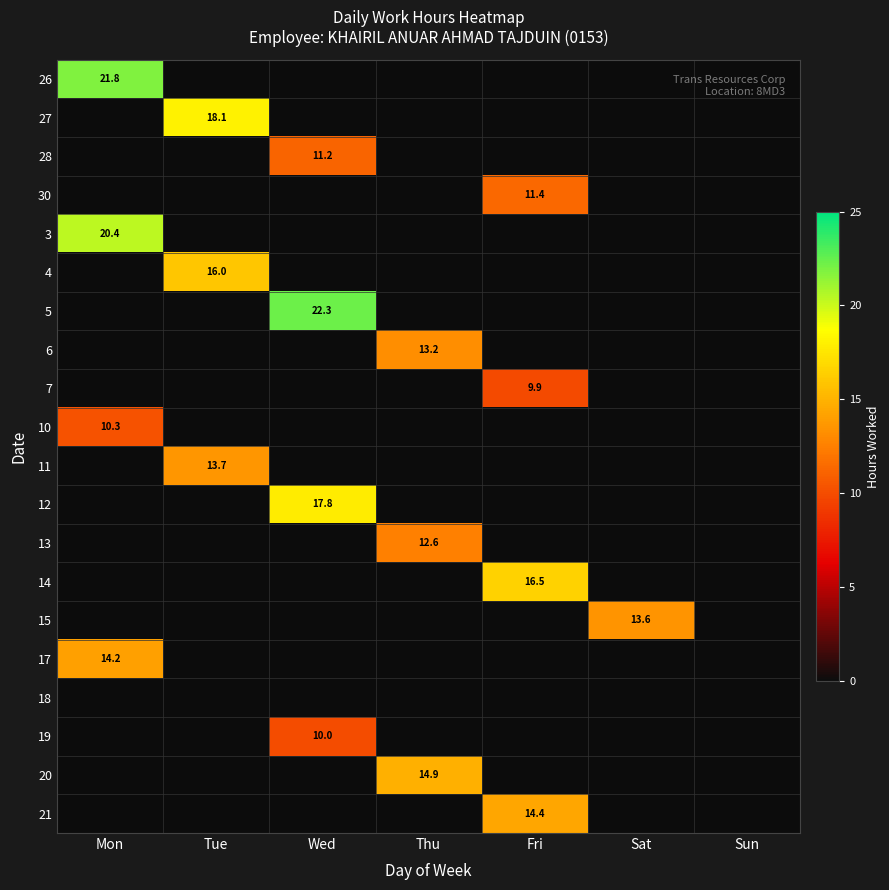

The 4 series shows 5.5 at Tue. True or false?

False